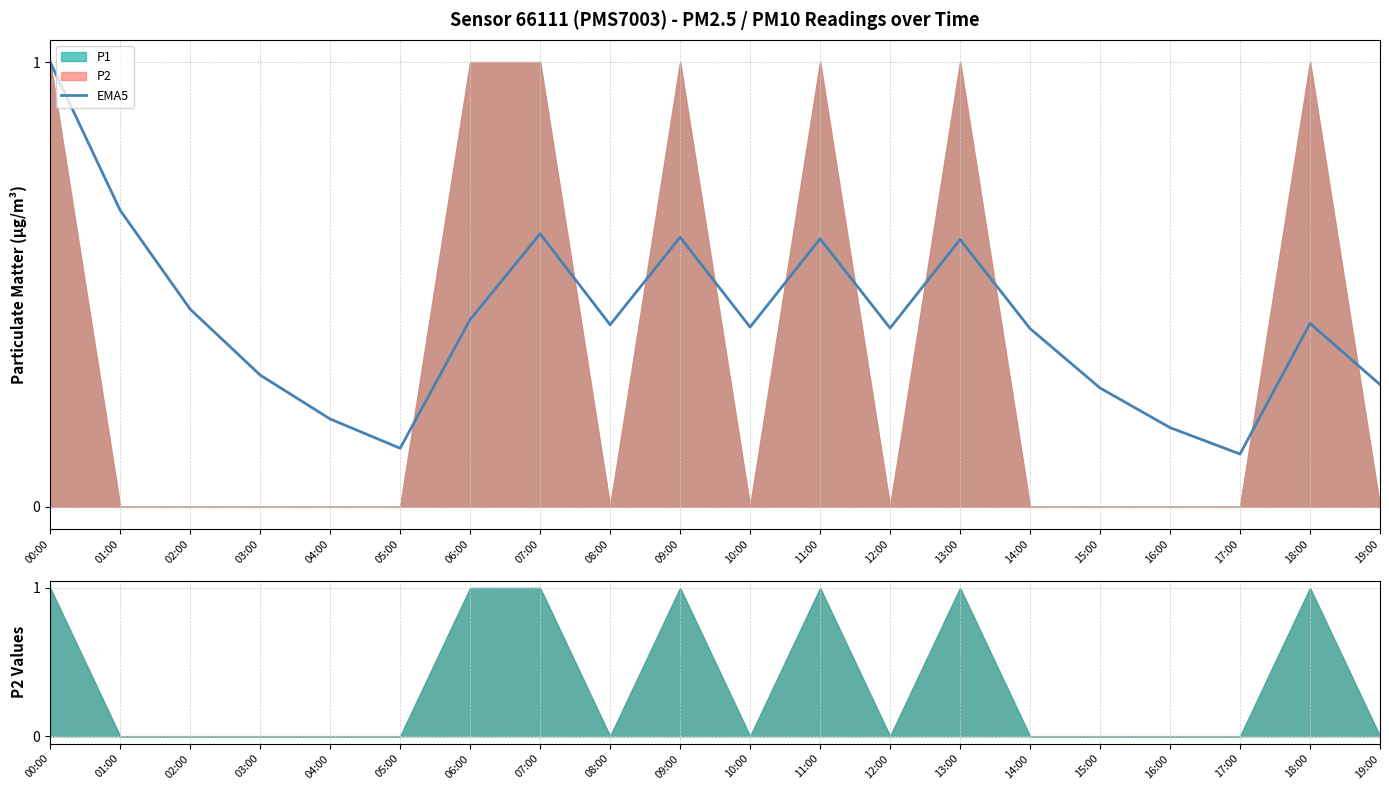

Which has a higher value, 08:00 or 06:00?

06:00